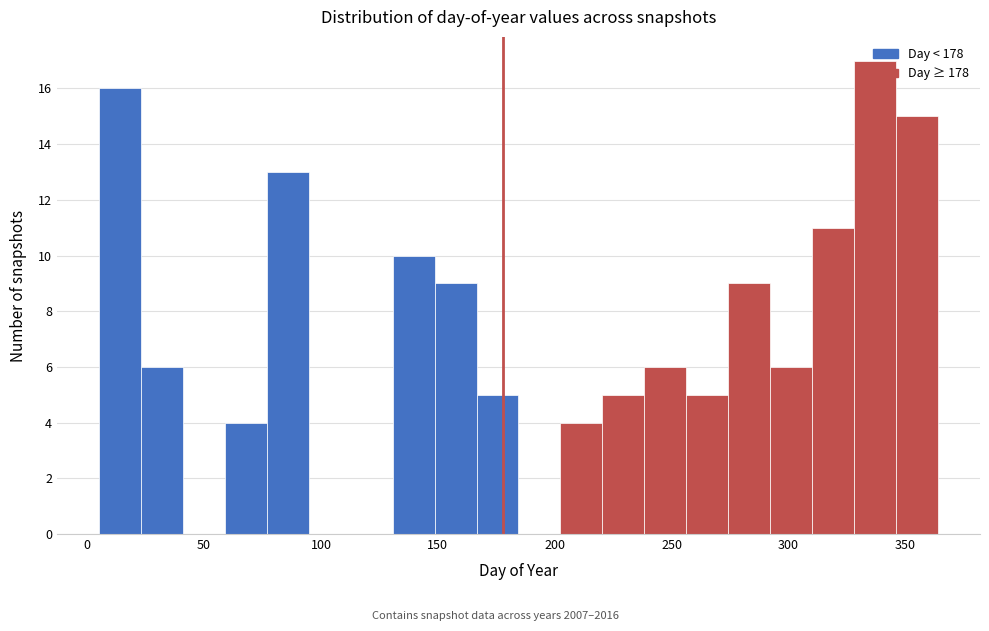

Read against the x-axis, roughly where is the centre of the tallest bar?

335